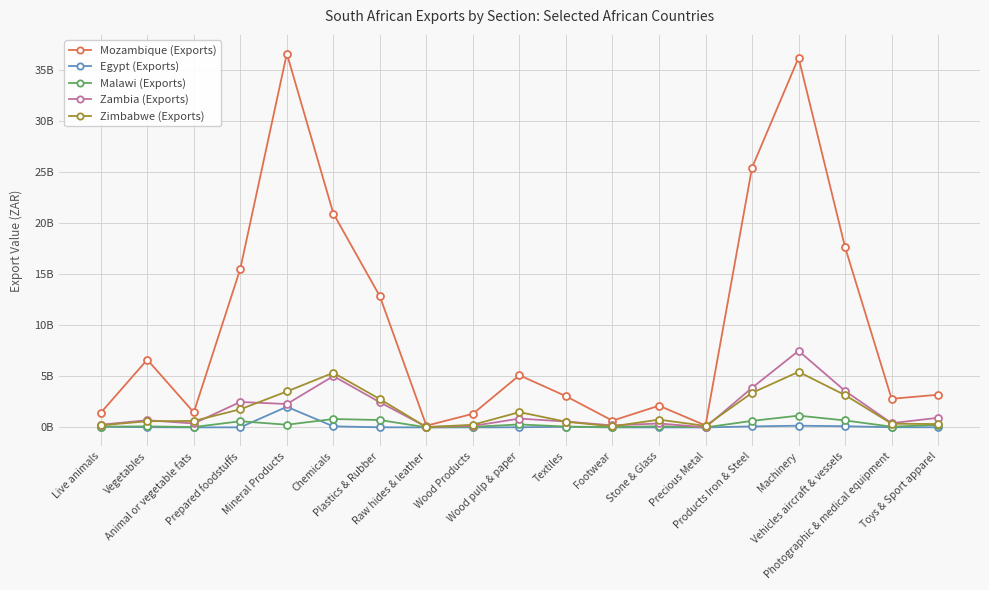

What position from the left is Vegetables?

2